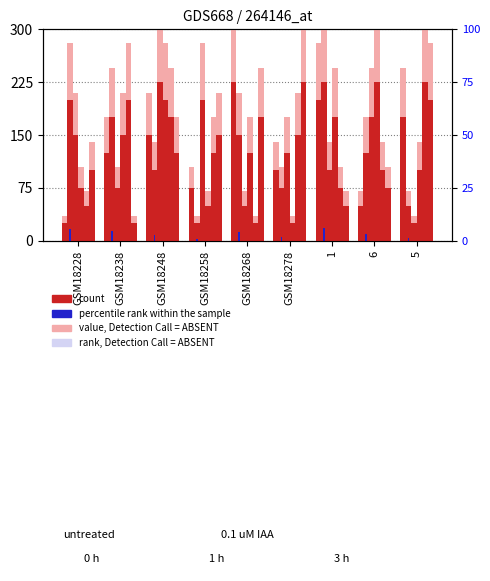

What position from the right is GSM18228?

9